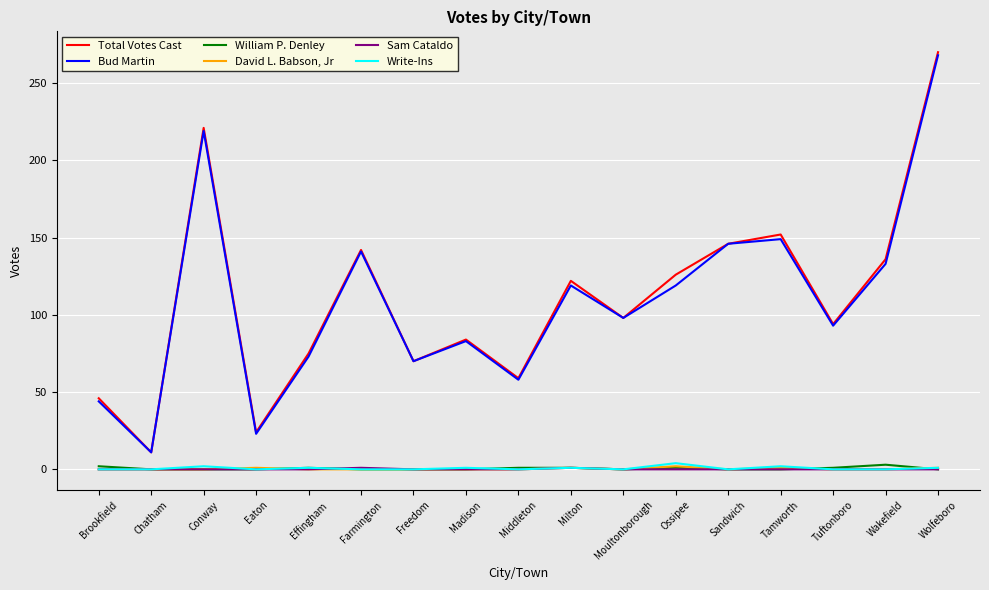

Does the chart display data point markers on the line(s)?

No